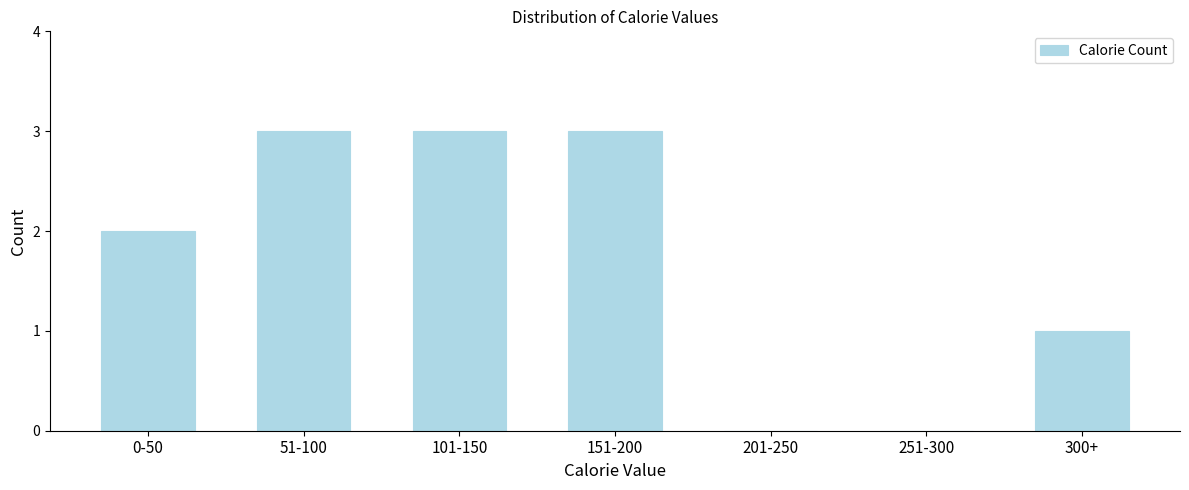

Reading left to right, extract all data points from this chart.

0-50=2	51-100=3	101-150=3	151-200=3	201-250=0	251-300=0	300+=1